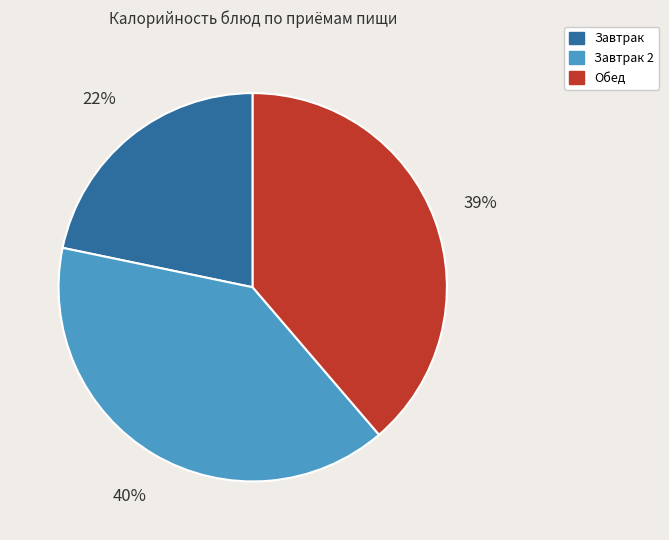

To the nearest percent, what is the difference between the largest and smallest slice percentages?

18%